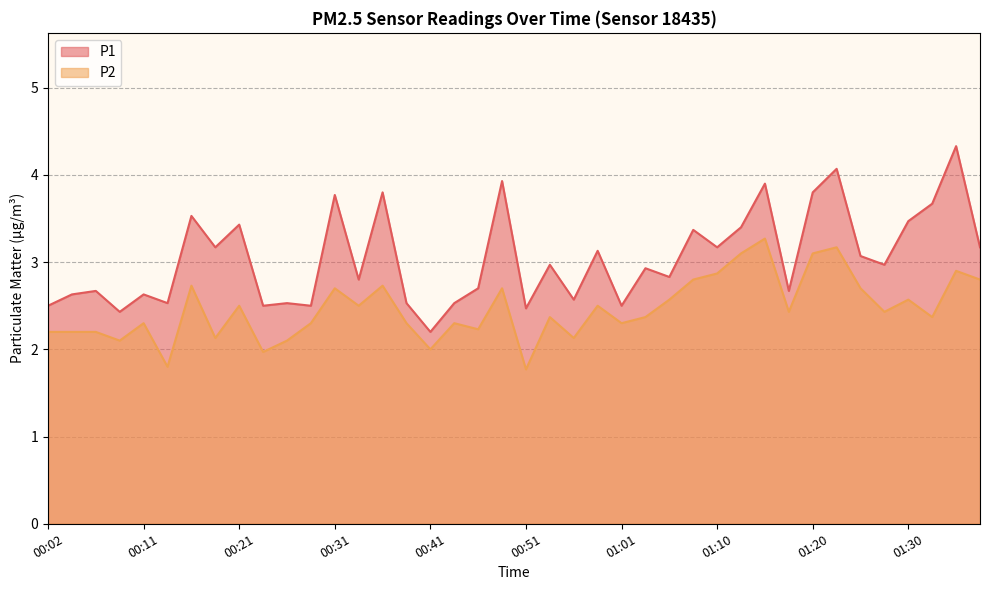

Which series has the largest total across all categories?

P1